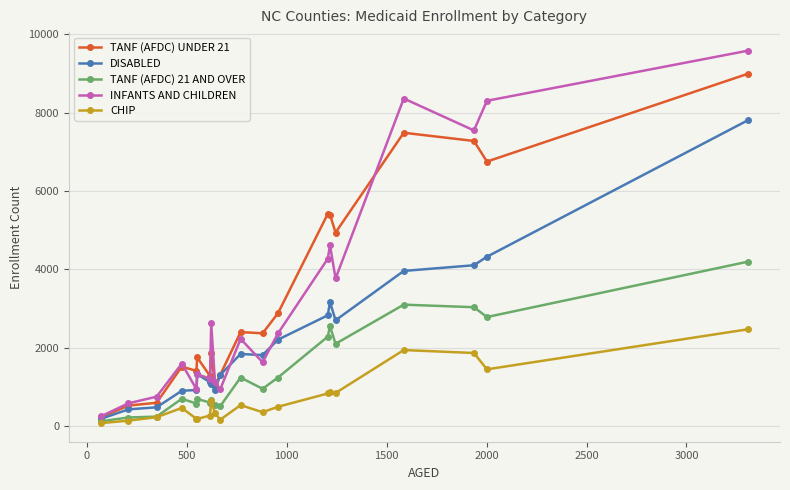

What is the difference between the maximum and minimum values in the CHIP series?

2394